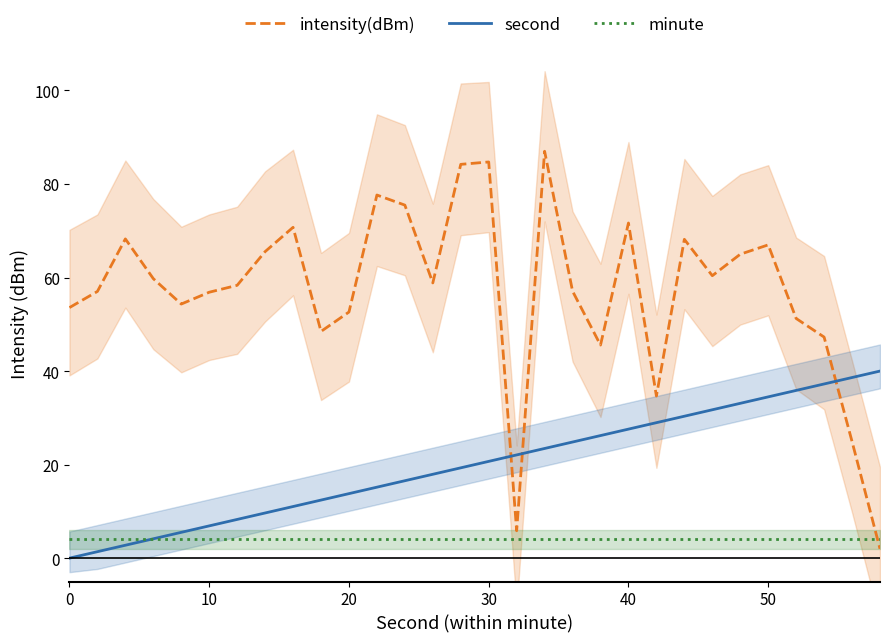

What is the average value of the second series?

20.0